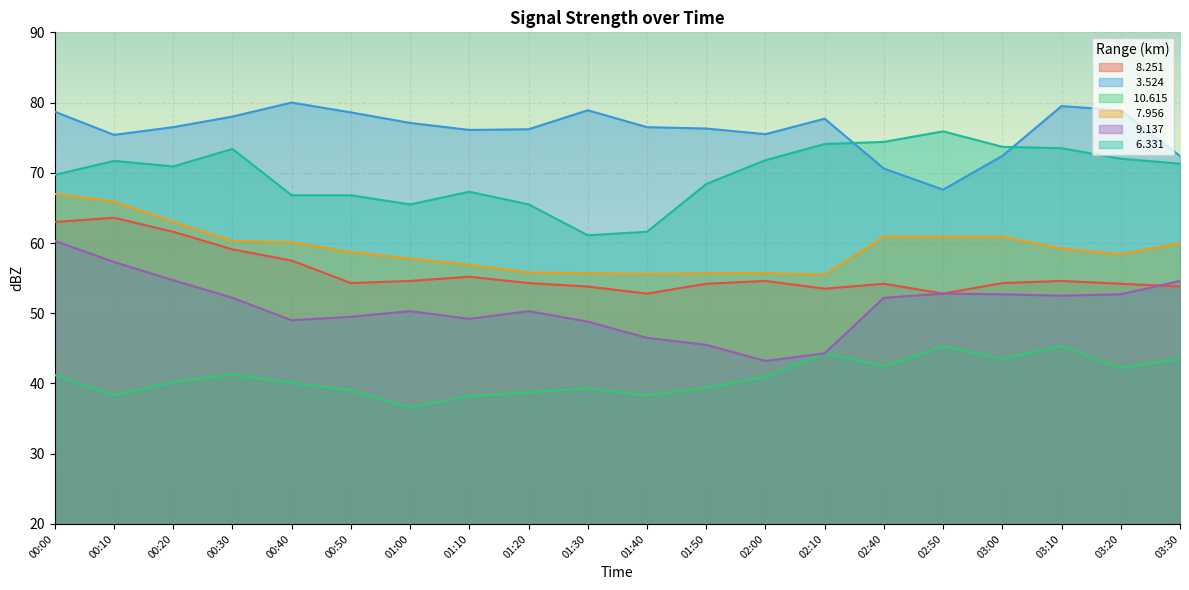

What position from the right is 03:20?

2